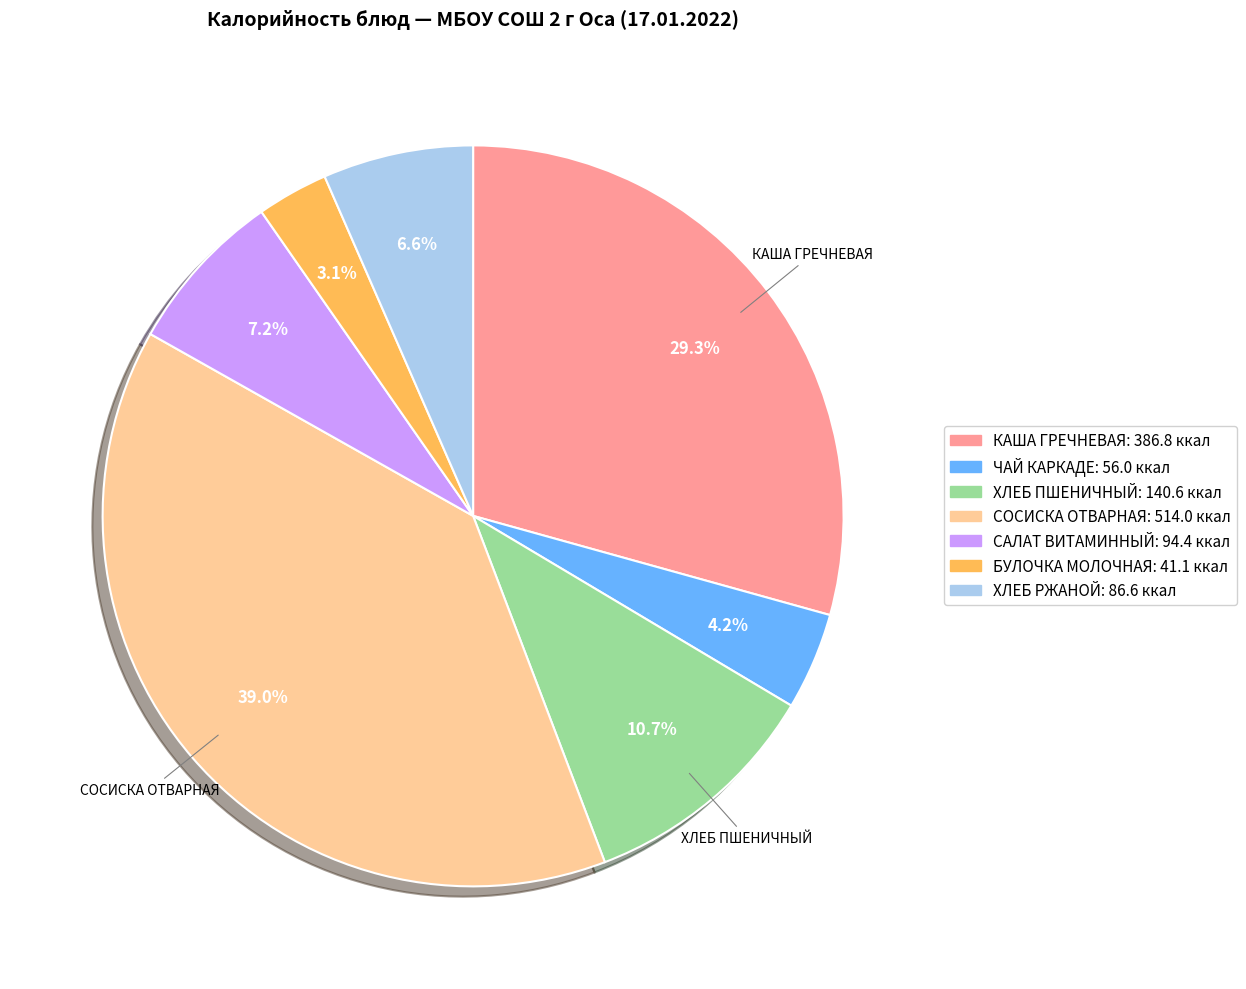

Does any single category account for the majority?

No